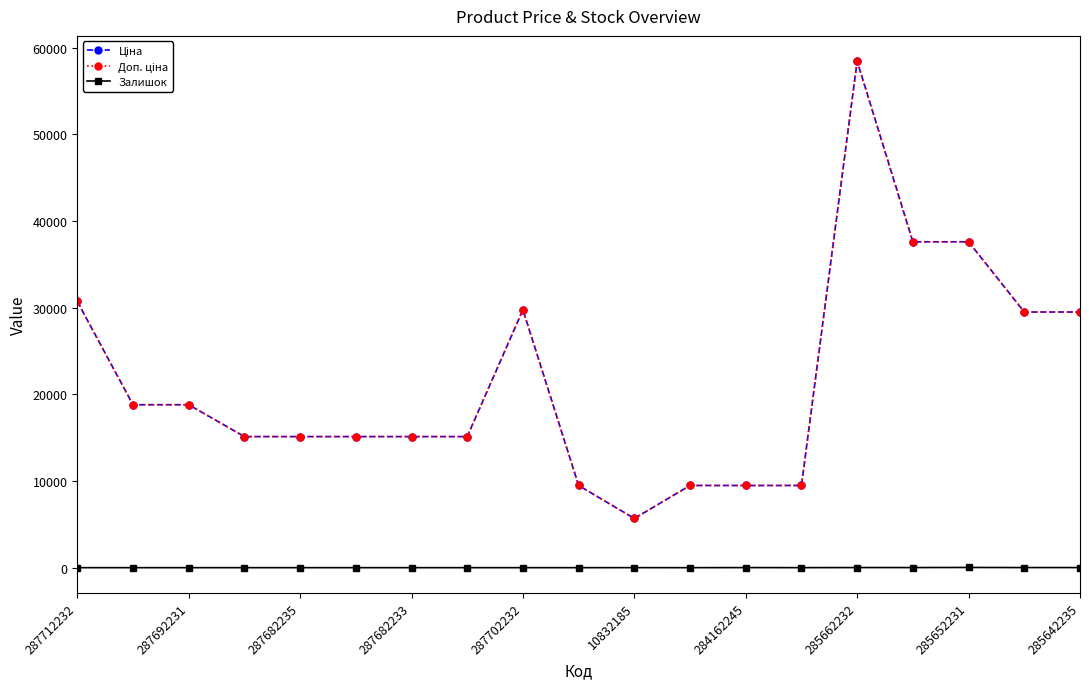

Is this an area chart (filled region under the line)?

No